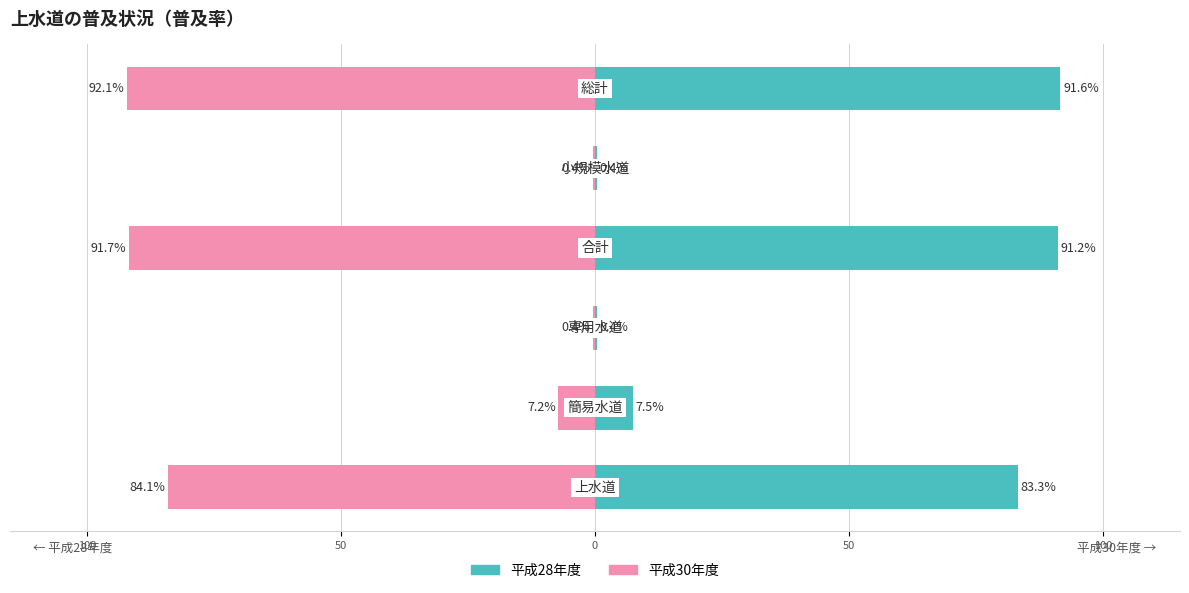

Between 150 and 50, which is larger?

150